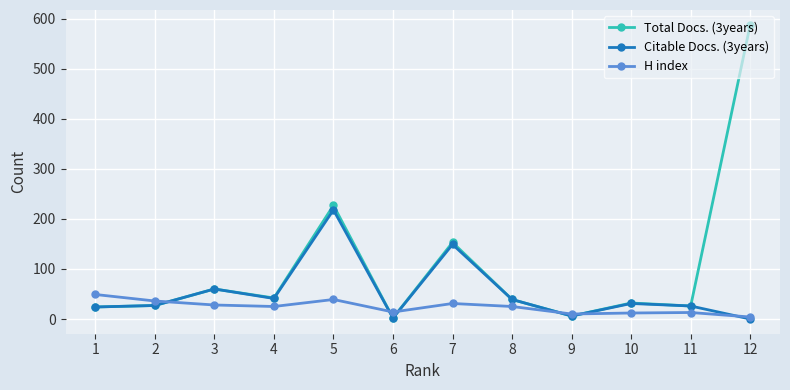

How many data points in Citable Docs. (3years) are less than 31?

6